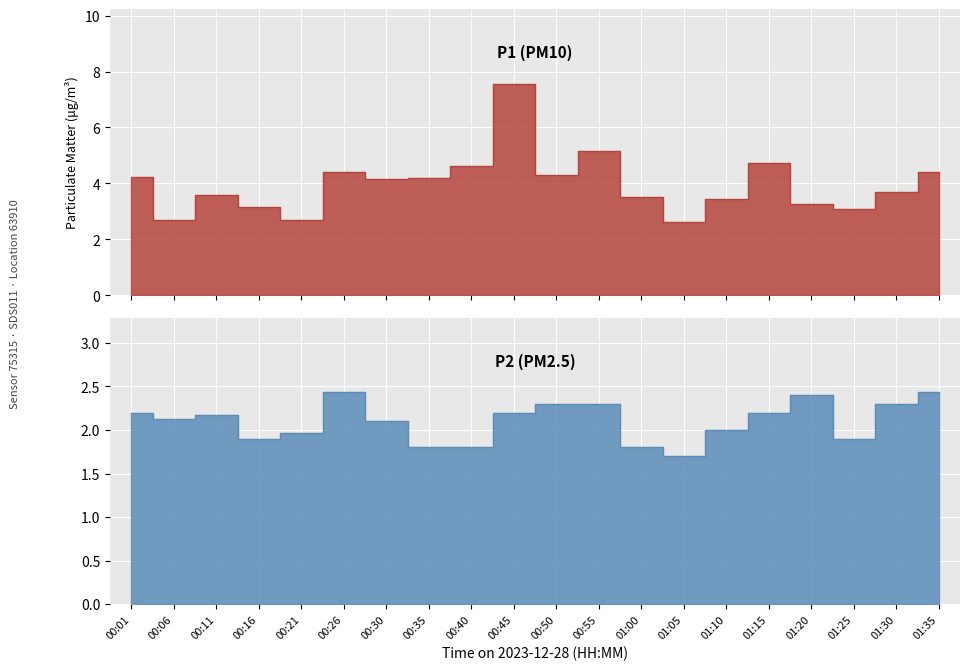

Between 00:11 and 00:50, which series saw the biggest shift?

P1